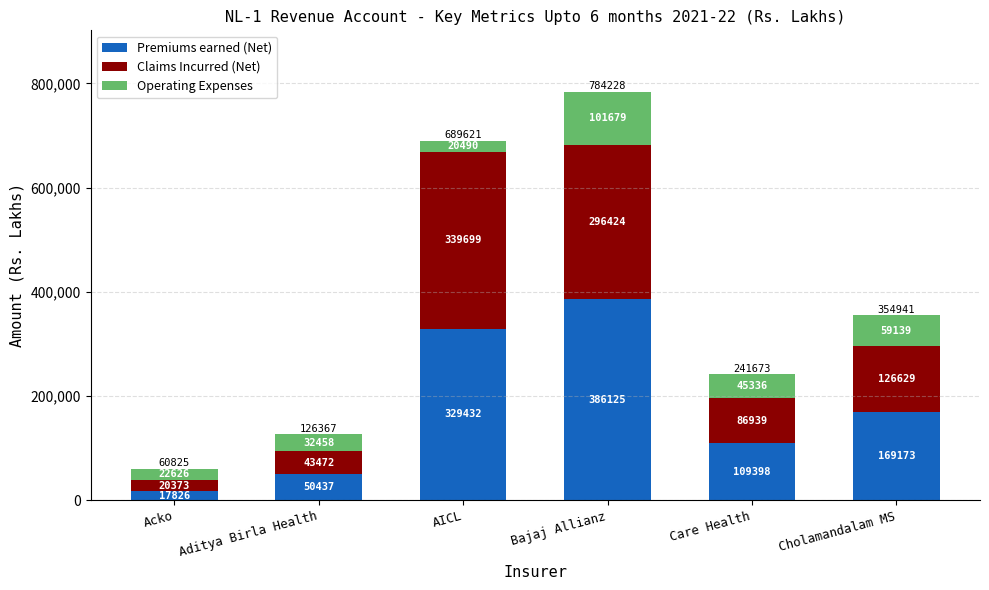

At which label does Premiums earned (Net) first exceed 169173?

AICL